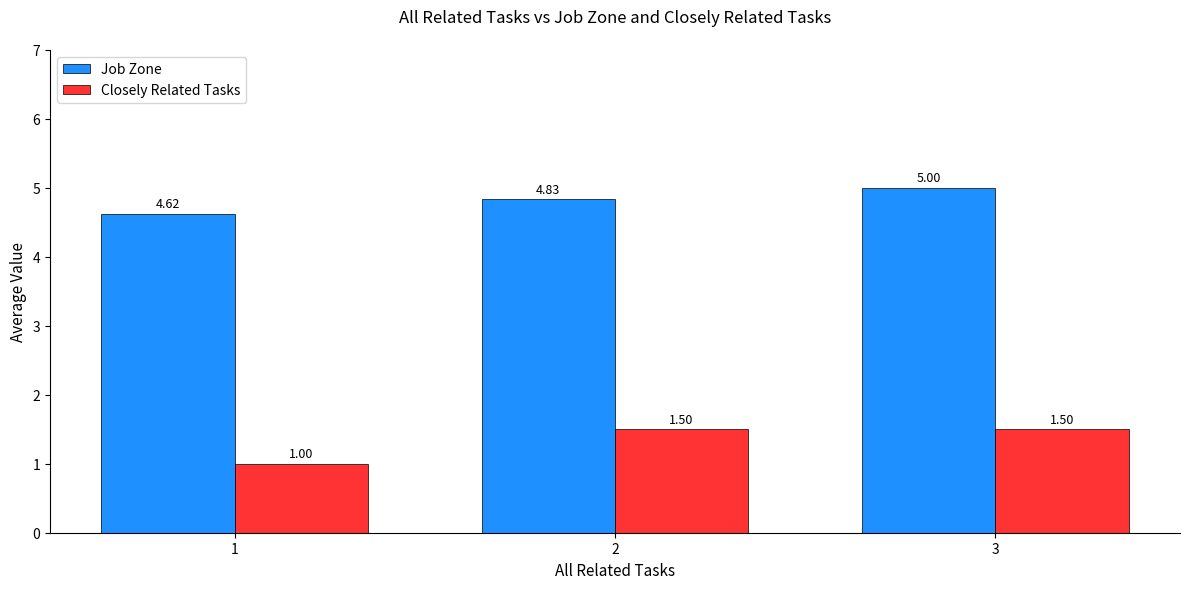

What is the spread (max minus min) of values at 3?

3.5